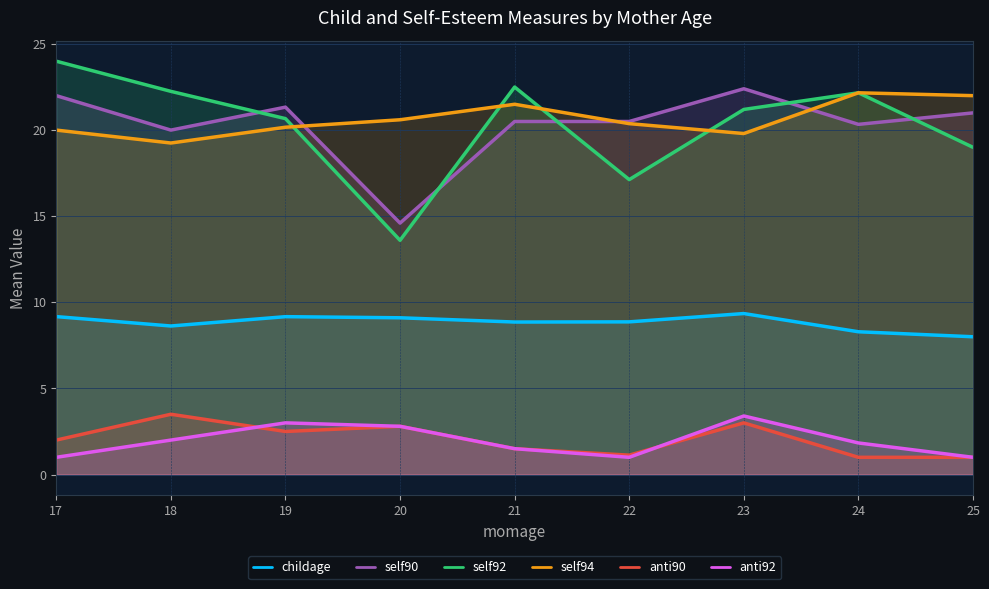

How many series are shown in this chart?

6